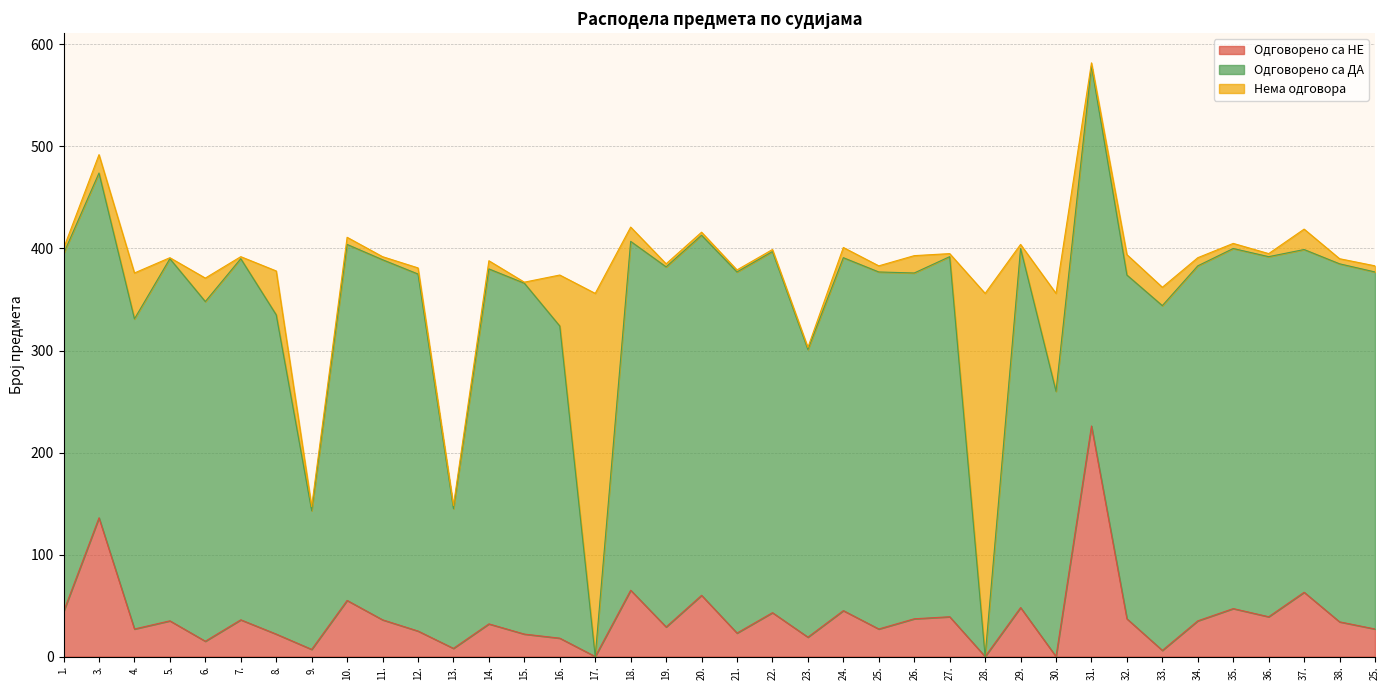

Is it true that Нема одговора equals 45 at 4.?

True